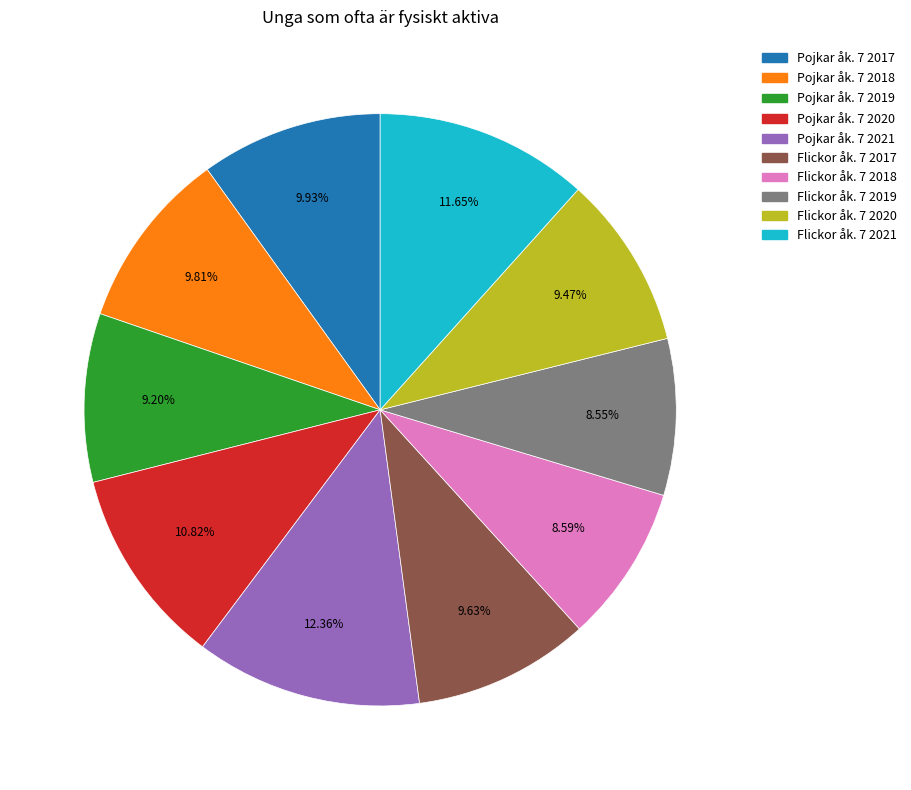

Which has a higher value, Pojkar åk. 7 2020 or Pojkar åk. 7 2017?

Pojkar åk. 7 2020